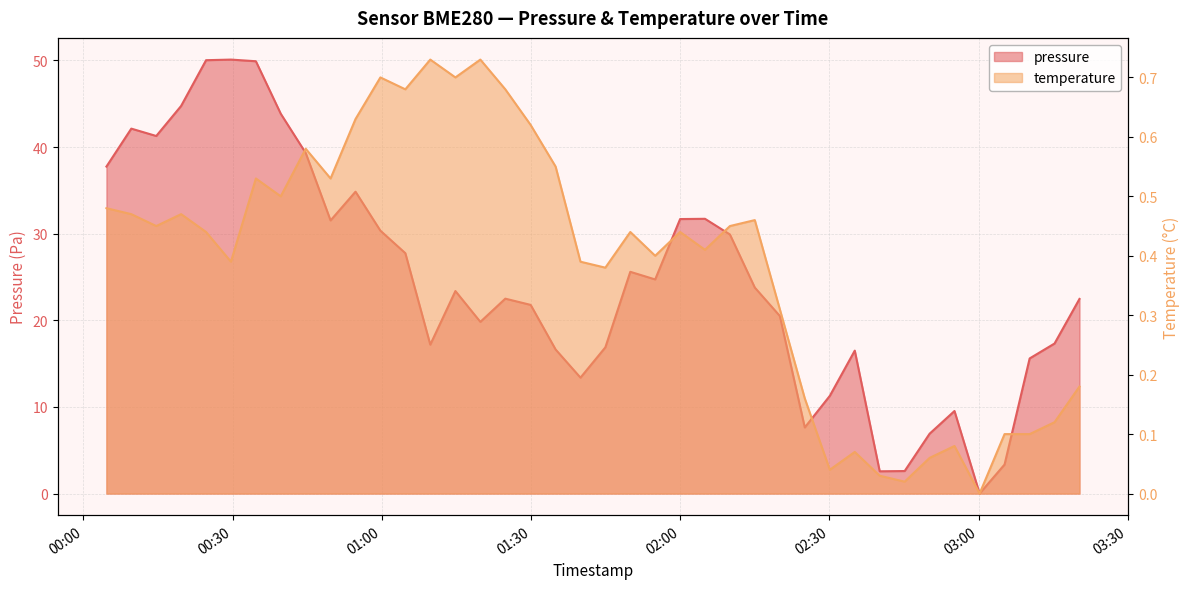

The temperature series shows 0.3 at 2022-07-22T02:20:02. True or false?

True